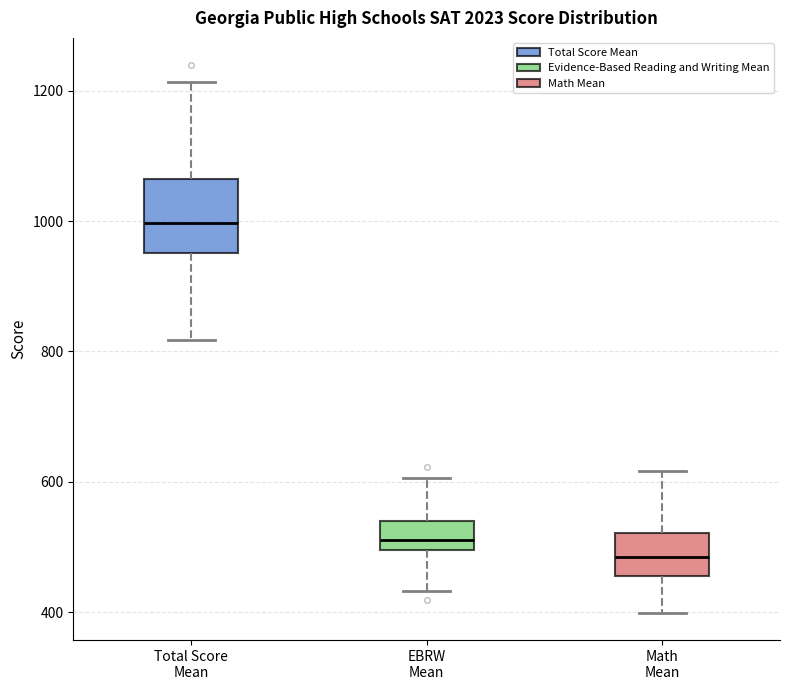

Reading left to right, transcribe this box plot: for each box, give where its median line is, the range the box spans, and where its two whiskers end, as read against the y-axis. The values are not printed on the chart, so give them approximately, as read against the axis.

Total Score Mean: median 1000, box 960 to 1060, whiskers 820 to 1220
EBRW Mean: median 520, box 500 to 540, whiskers 440 to 600
Math Mean: median 480, box 460 to 520, whiskers 400 to 620